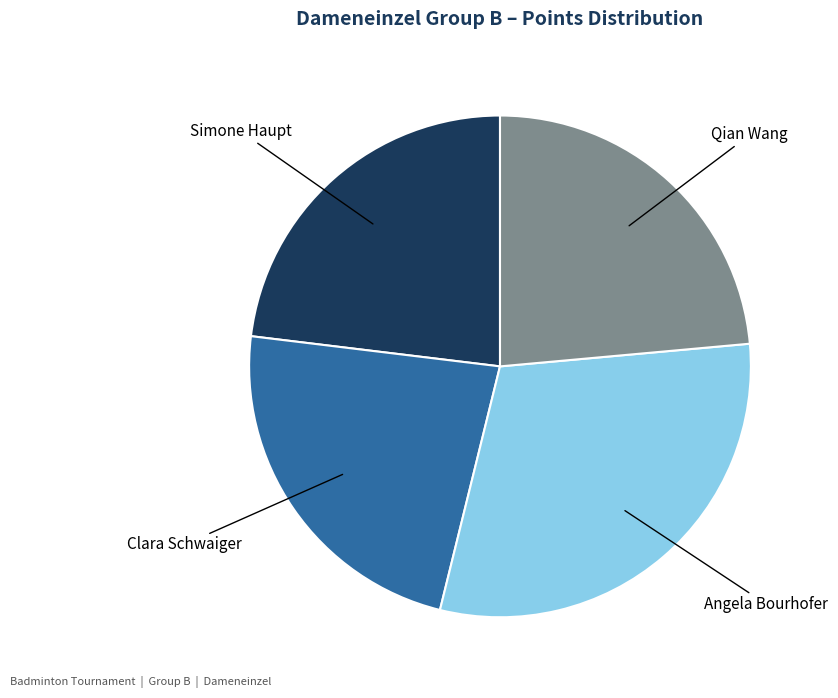

Does any single category account for the majority?

No